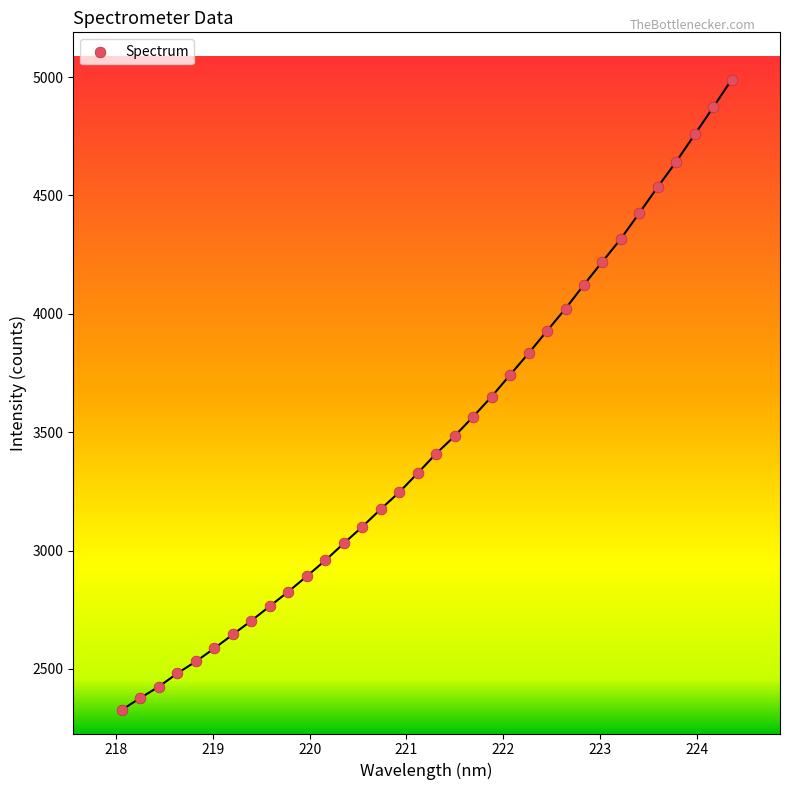

What is the range of Y values (max minus min)?

2662.0